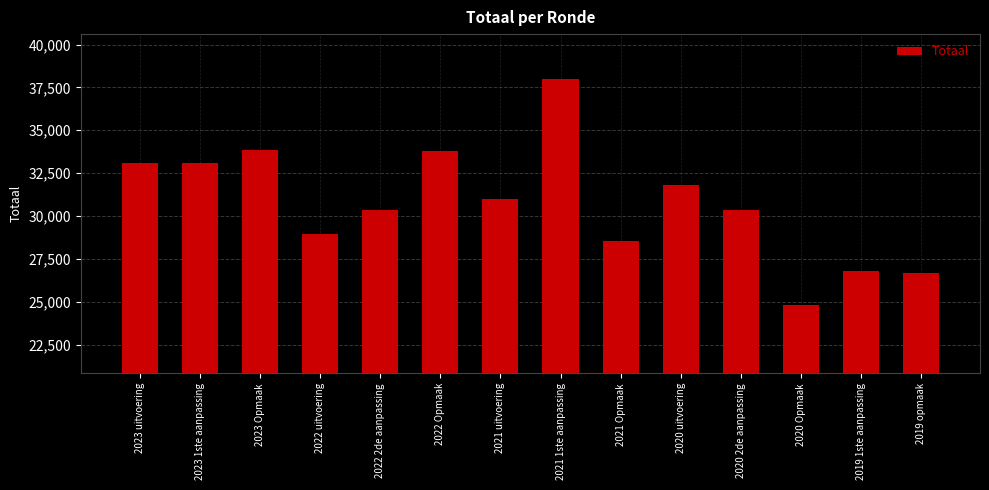

Approximately how many times larger is the value at 2021 1ste aanpassing compared to 2021 uitvoering?

1.2